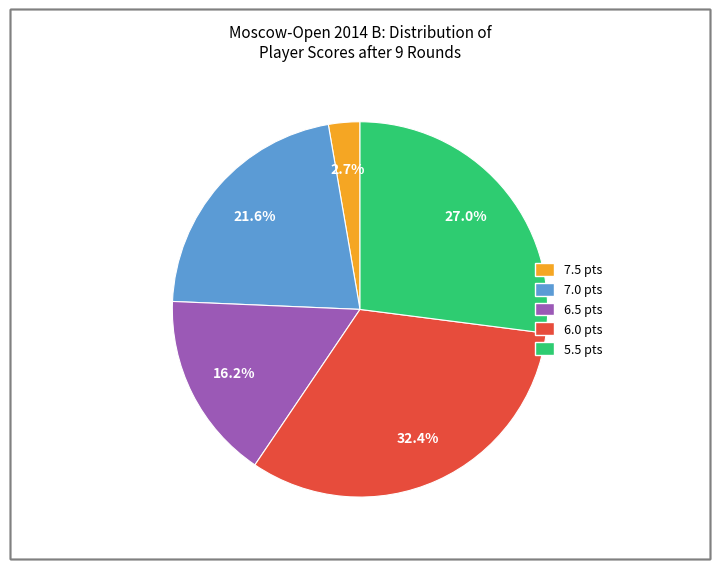

Combined, what portion of the pie is 7.0 and 6.0?

54.1%